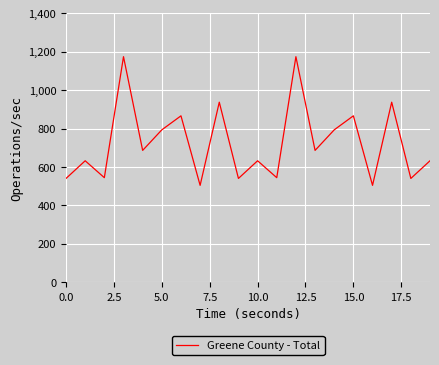

What is the maximum value shown in the chart?

1174